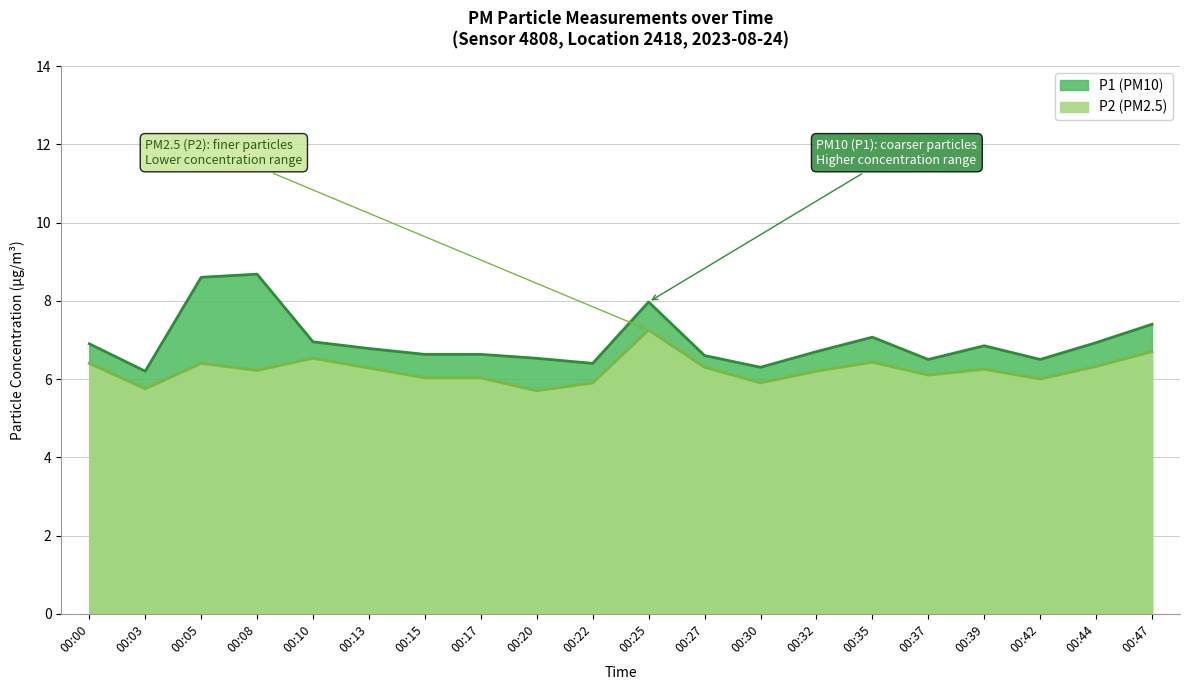

What value does the P2 series have at 00:05?

6.4